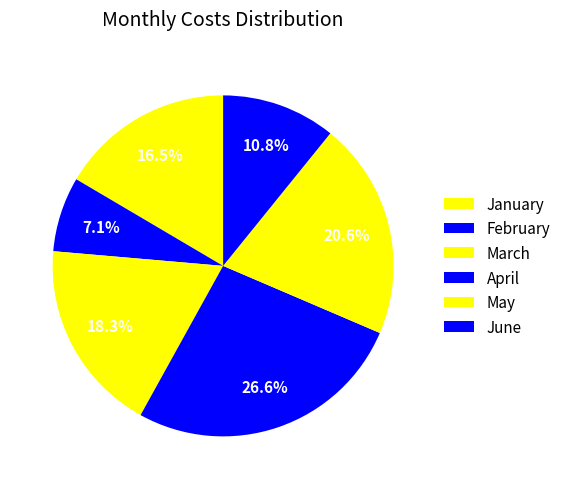

What is the smallest slice in the pie chart?

February